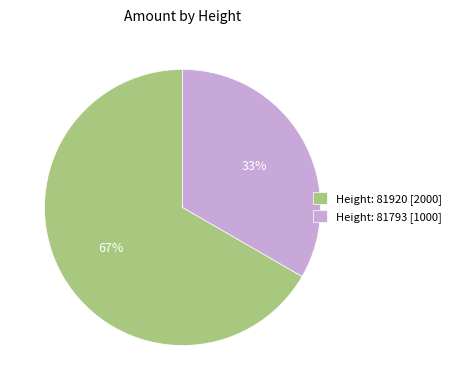

Rank the categories by value from highest to lowest.

Height: 81920, Height: 81793